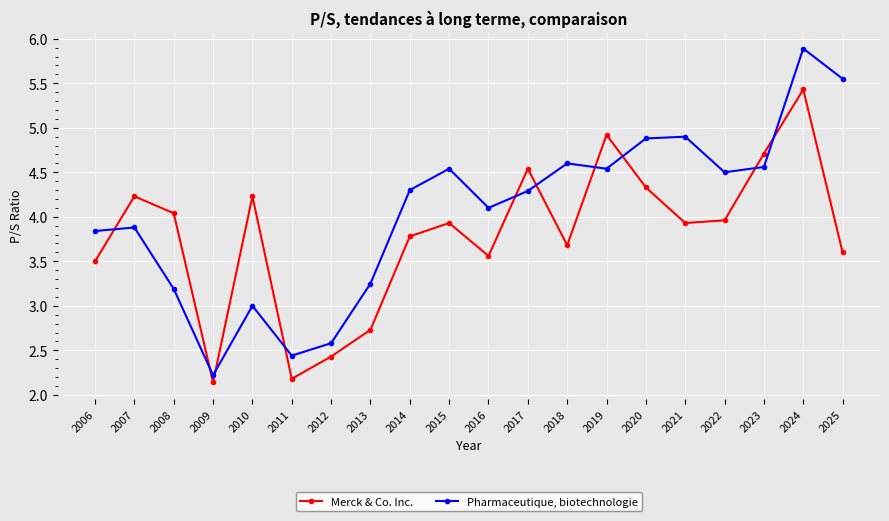

What is the difference between the maximum and minimum values in the Pharmaceutique, biotechnologie series?

3.7